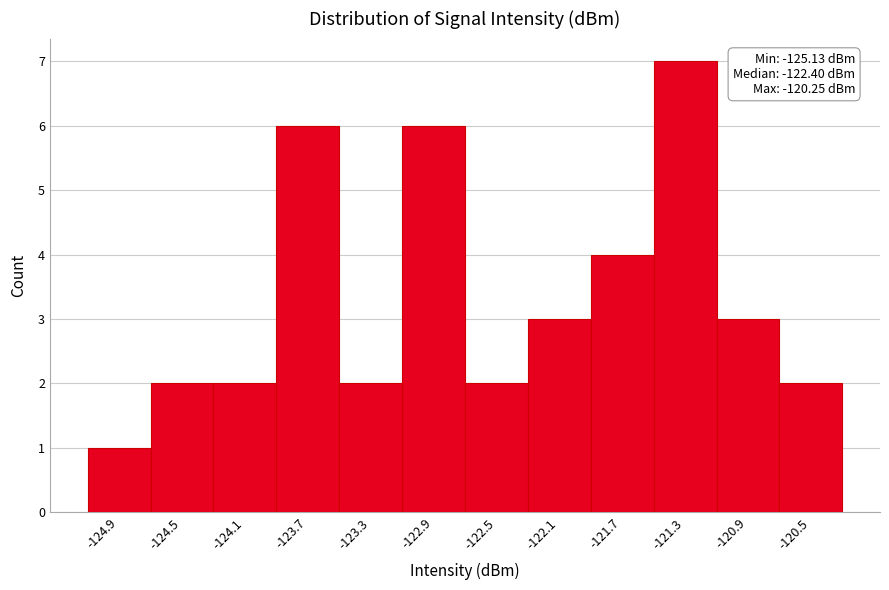

Which range on the x-axis has the tallest bar?

-121.45 to -121.05